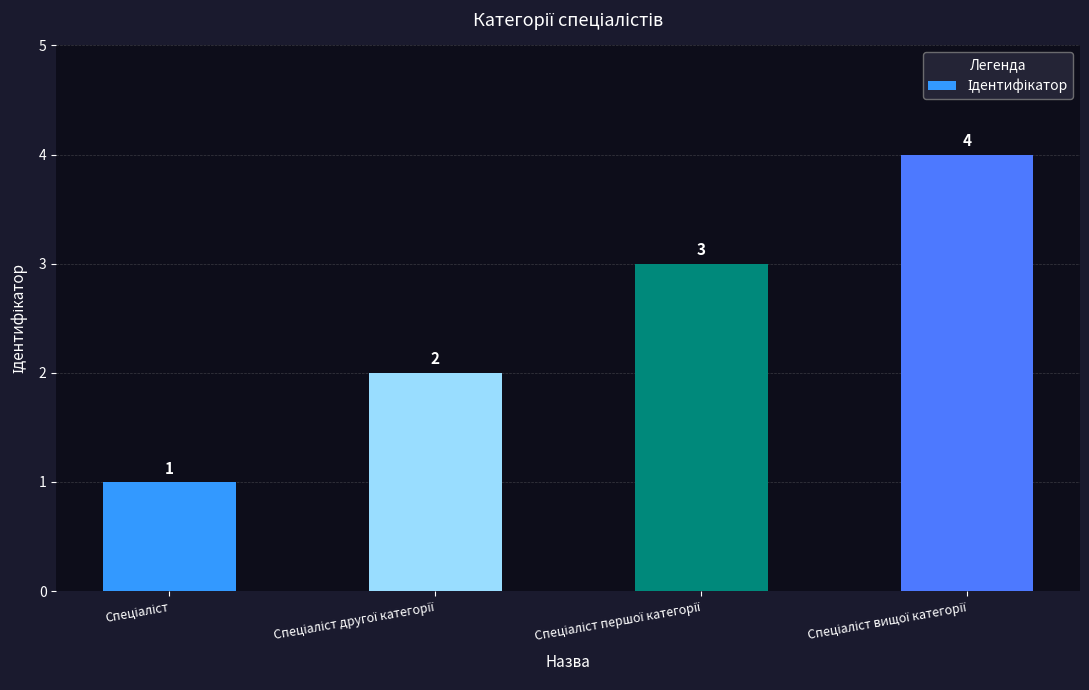

Reading right to left, extract all data points from this chart.

4	3	2	1